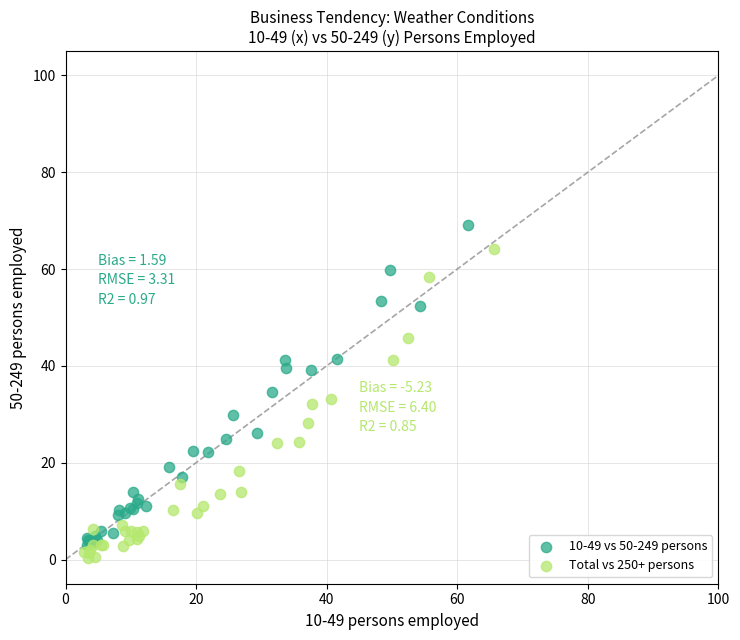

Which series contains the highest Y value?

10-49 vs 50-249 persons